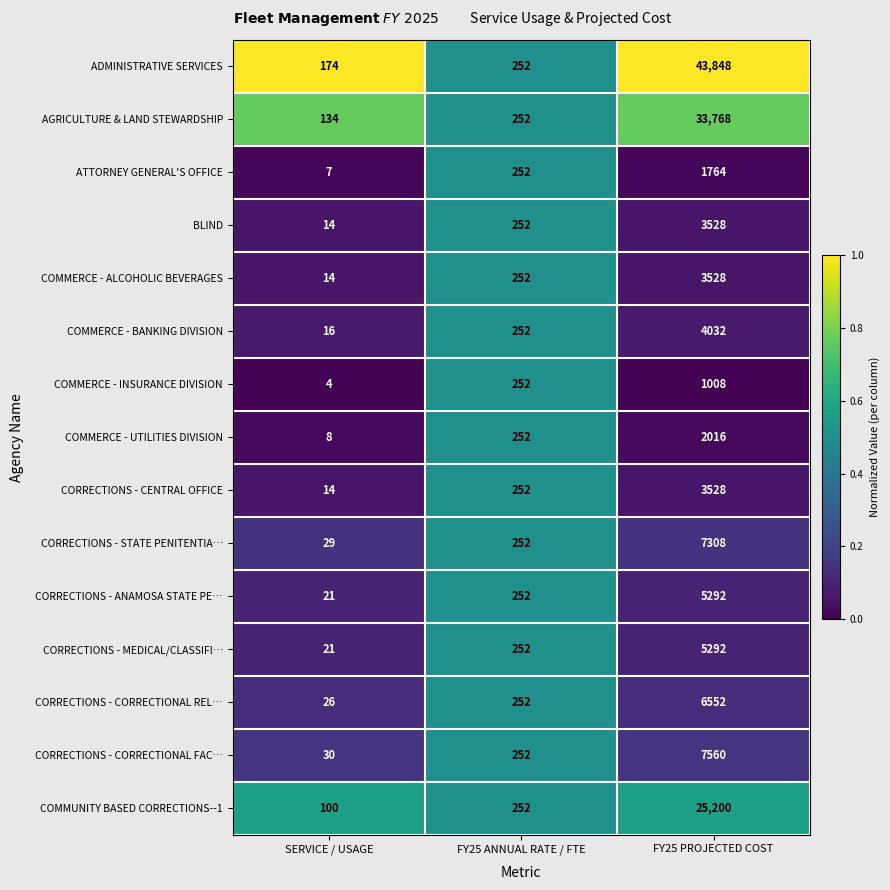

What is the difference between the maximum and minimum values in the CORRECTIONS - CORRECTIONAL FAC… series?

7530